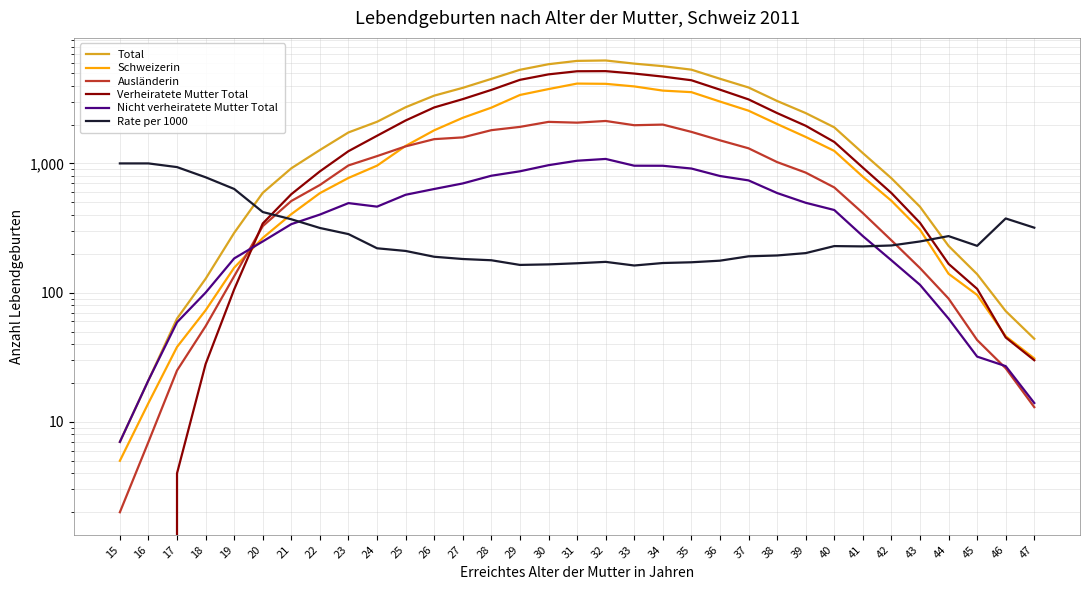

In Rate per 1000, how many points are lower than both neighbors (excluding endpoints)?

4